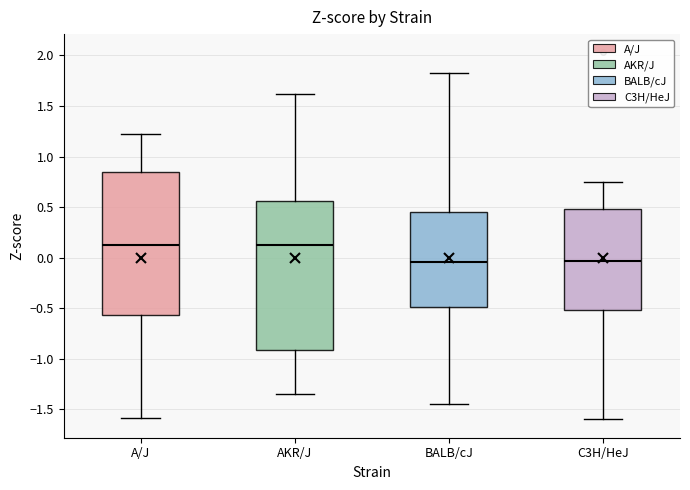

Comparing the boxes themselves (not the whiskers), which one is the tallest?

AKR/J